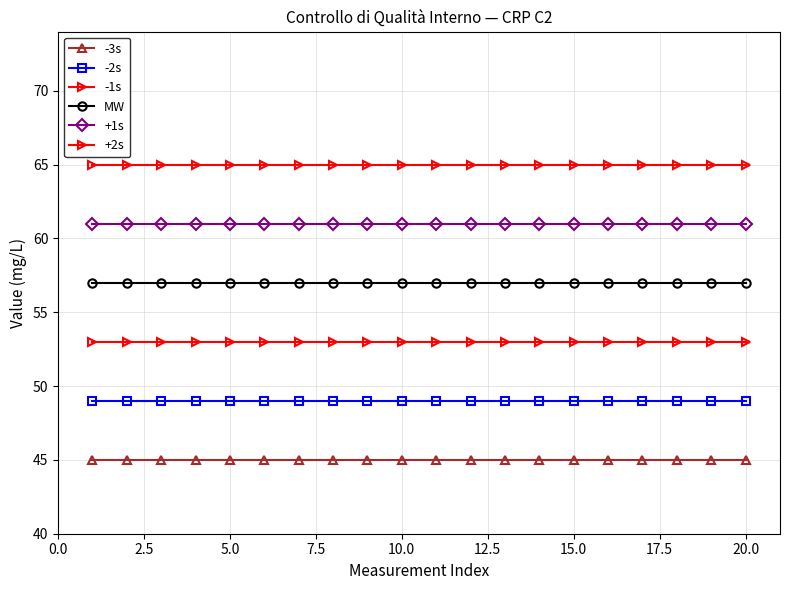

What is the maximum value shown in the chart?

65